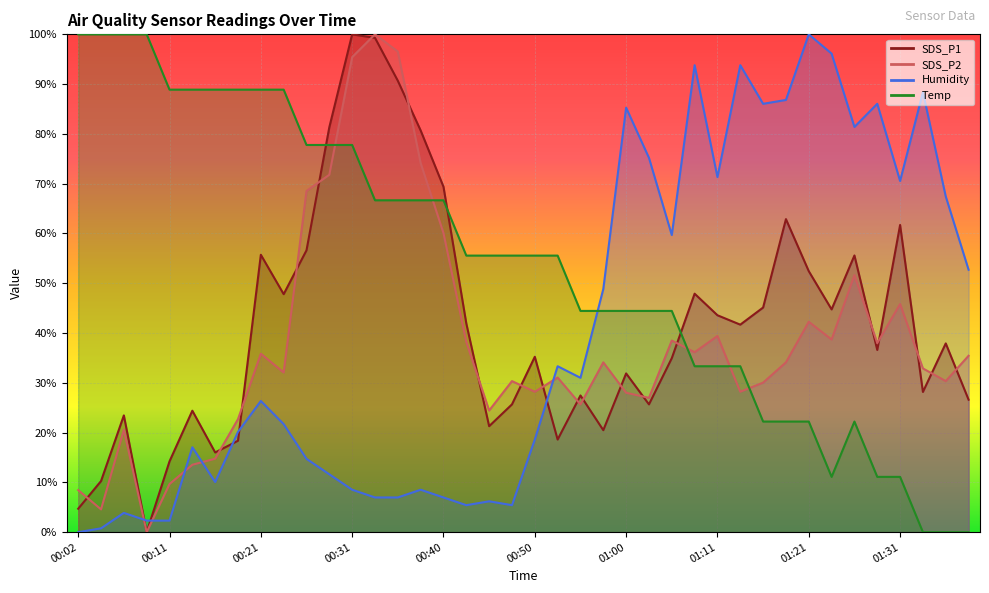

How many values in SDS_P2 are above zero?

39